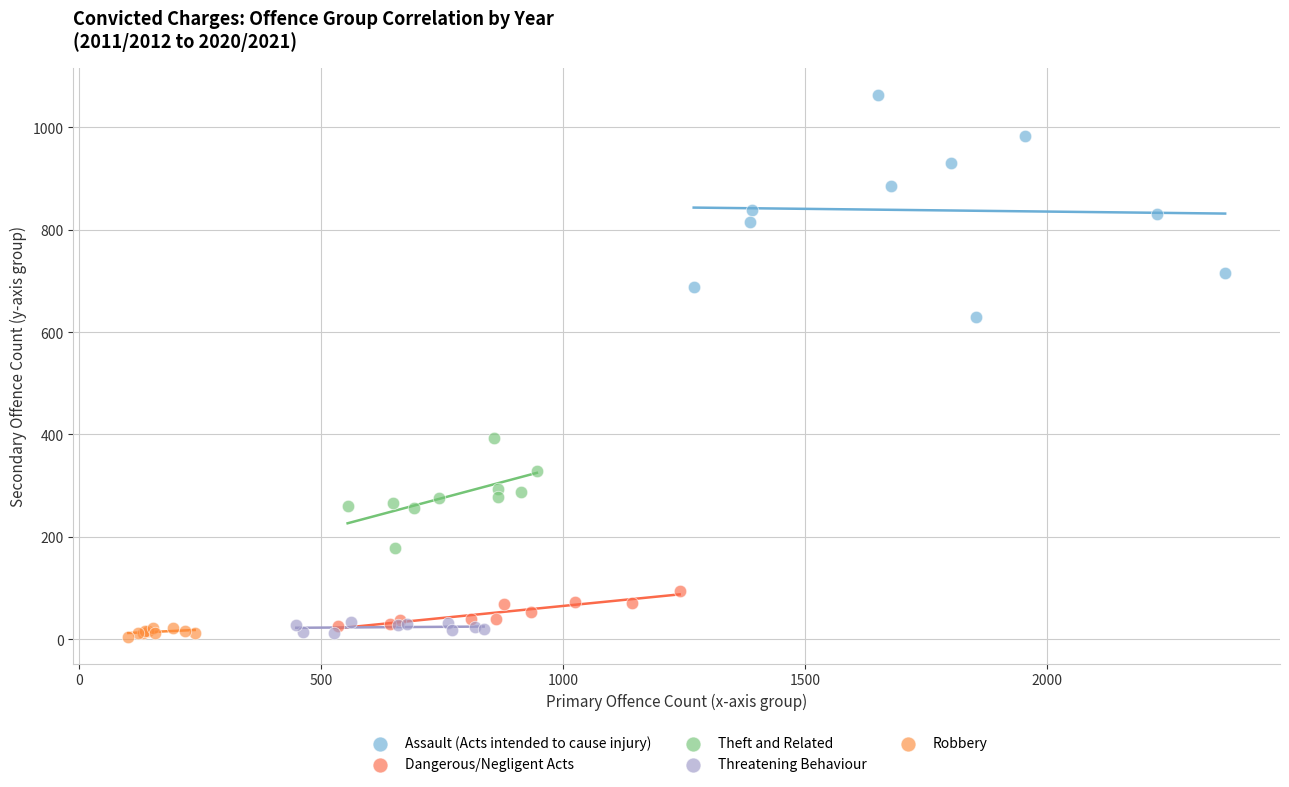

Which series reaches the maximum Y coordinate?

Assault (Acts intended to cause injury)